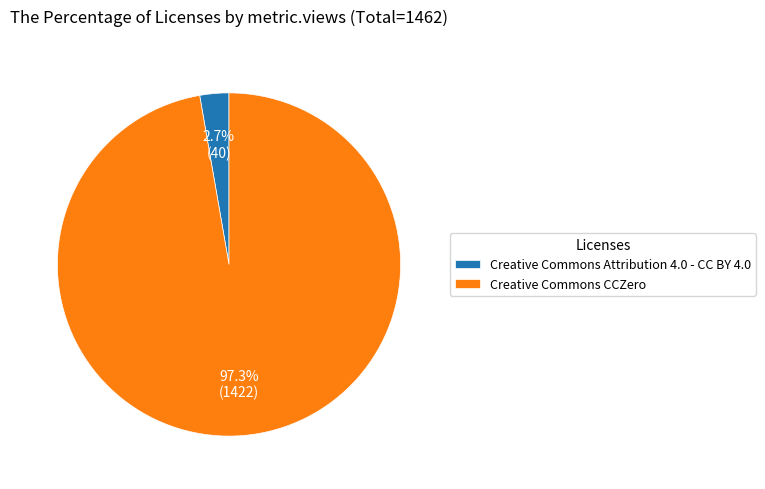

True or false: Creative Commons CCZero accounts for 11% of the total.

False